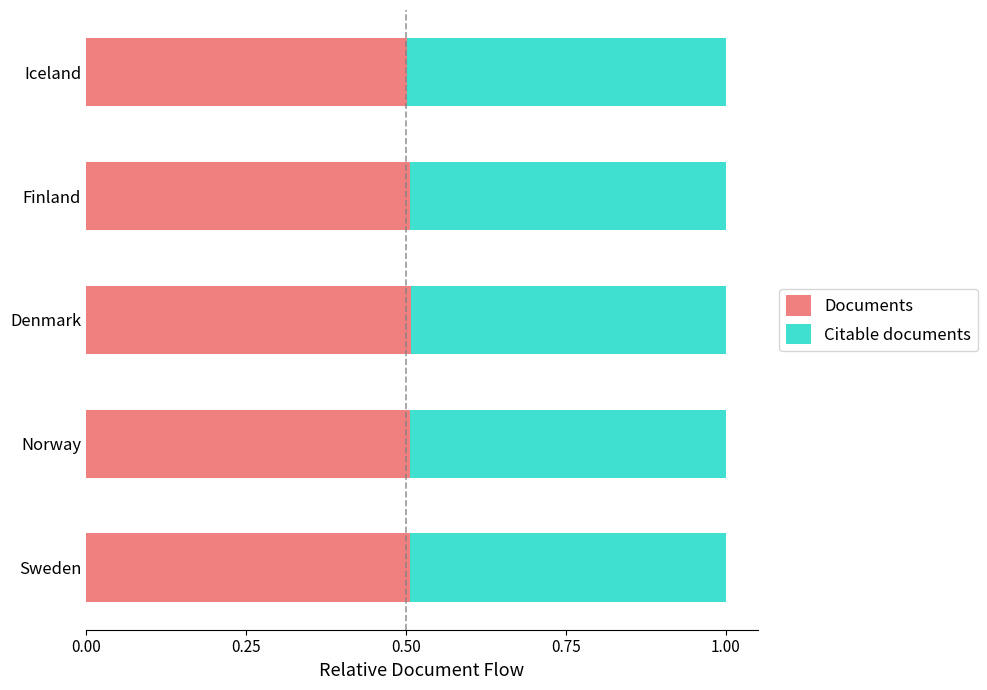

What is the maximum value for Documents?

0.5